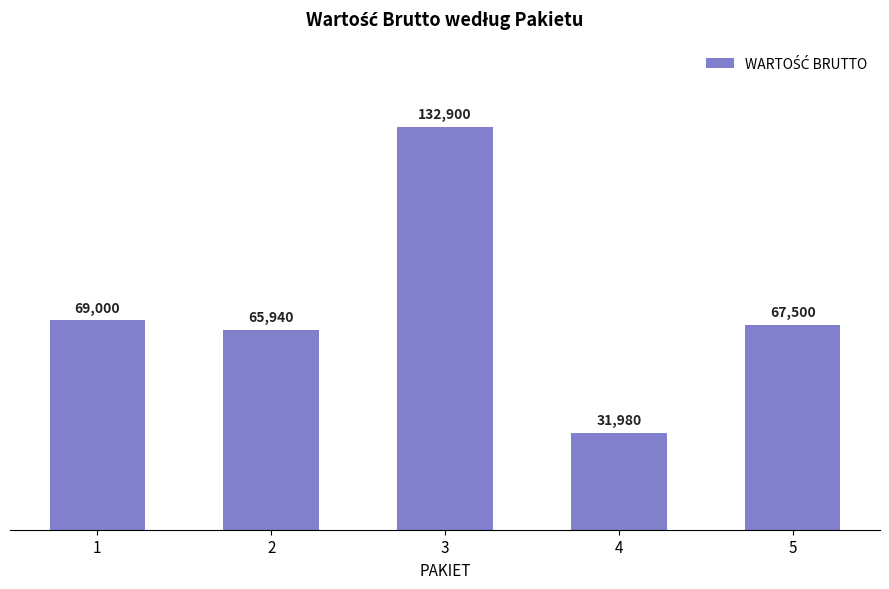

Reading right to left, what are all the values shown in this chart?

5=67500	4=31980	3=132900	2=65940	1=69000